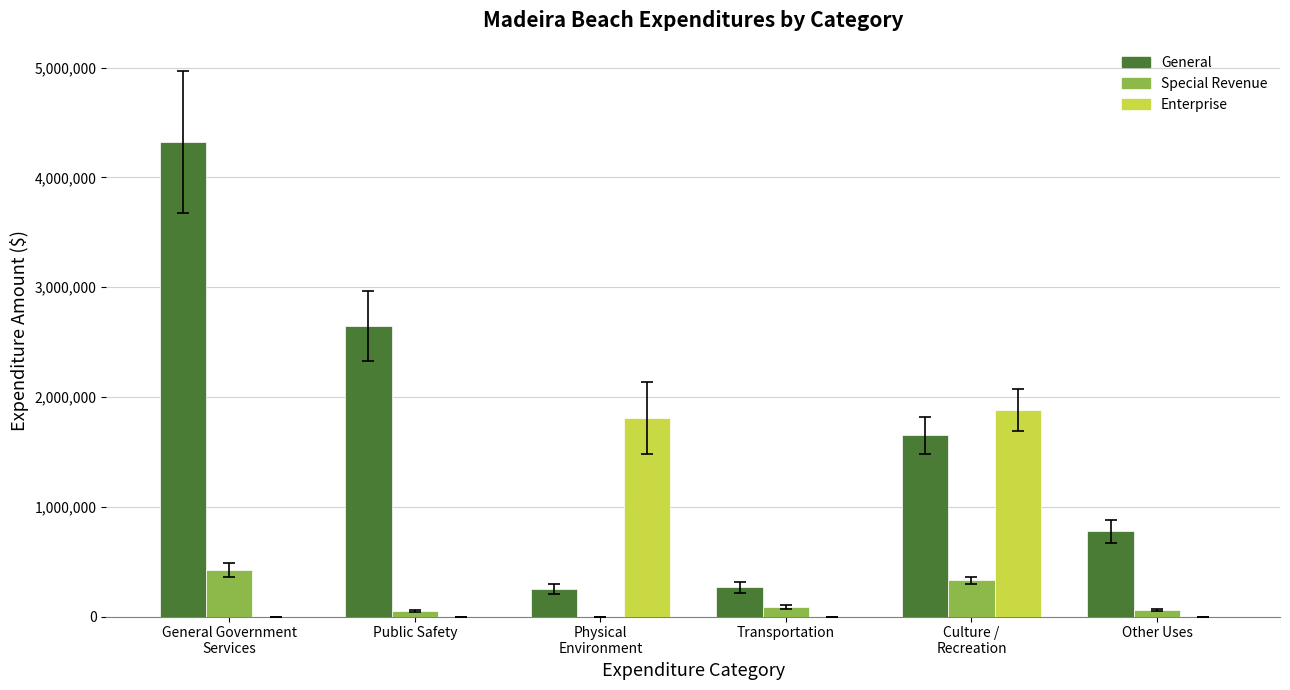

What is the sum of all Special Revenue values?

941111